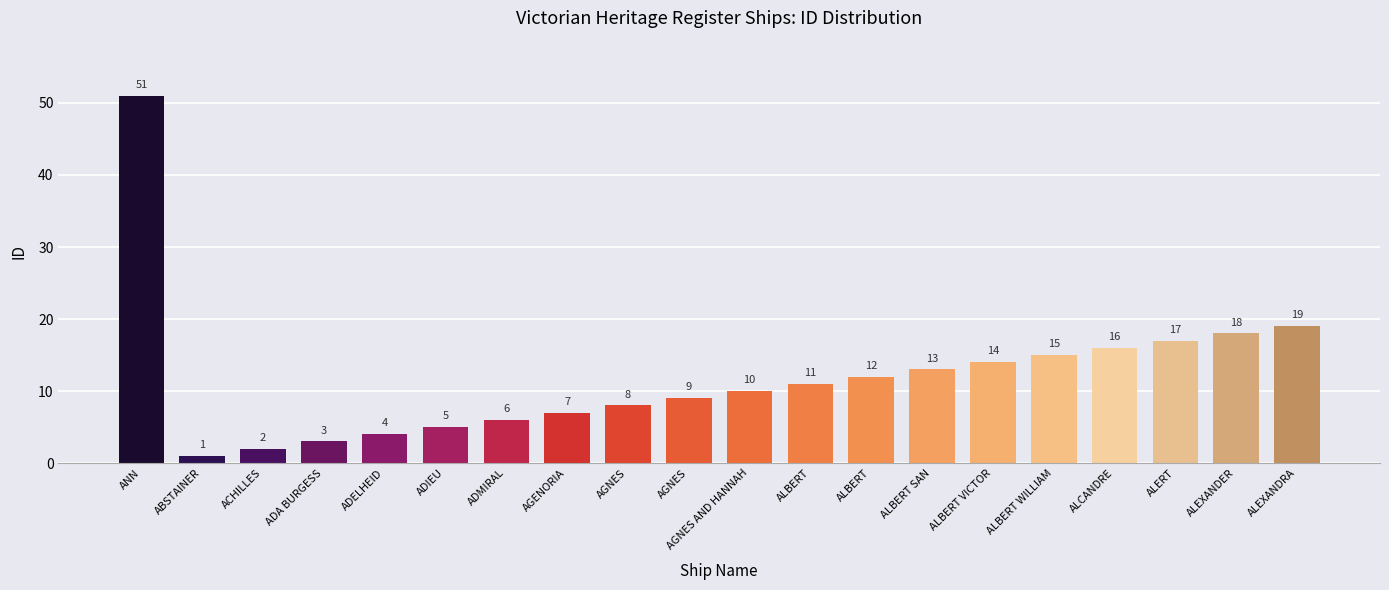

How many values are below 11?

10